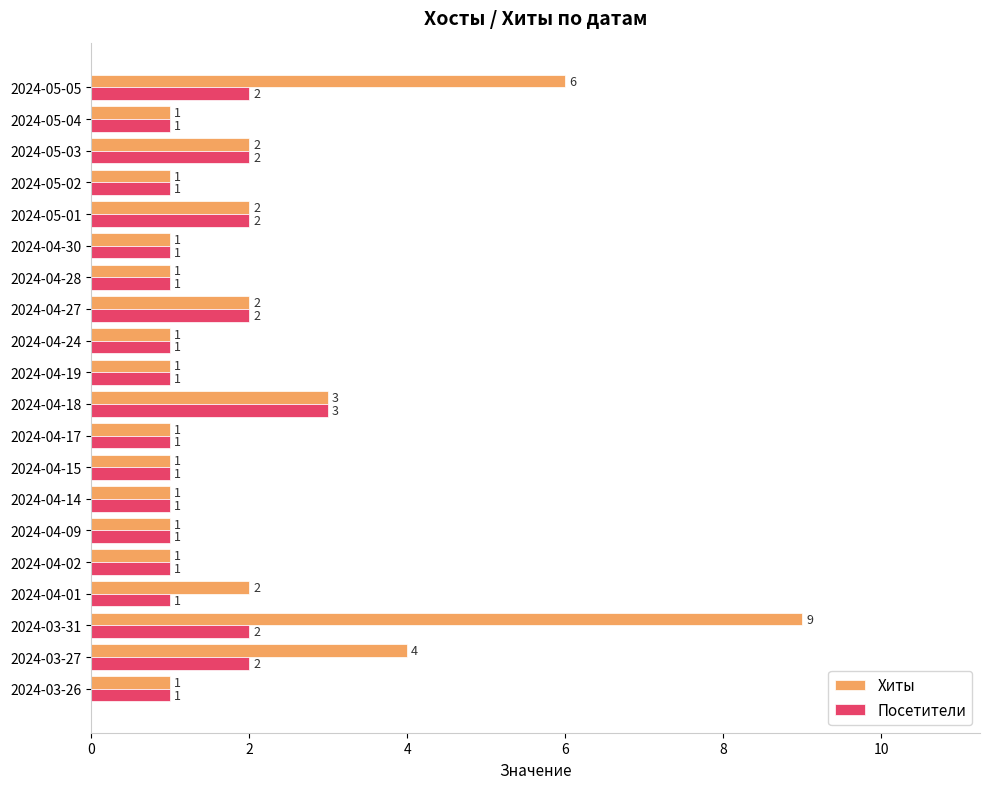

True or false: Посетители has a value of 2 at 2024-05-04.

False